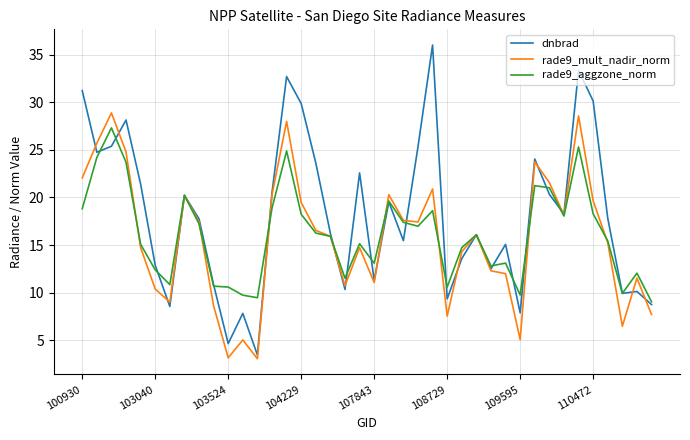

Does the chart have visible grid lines?

Yes